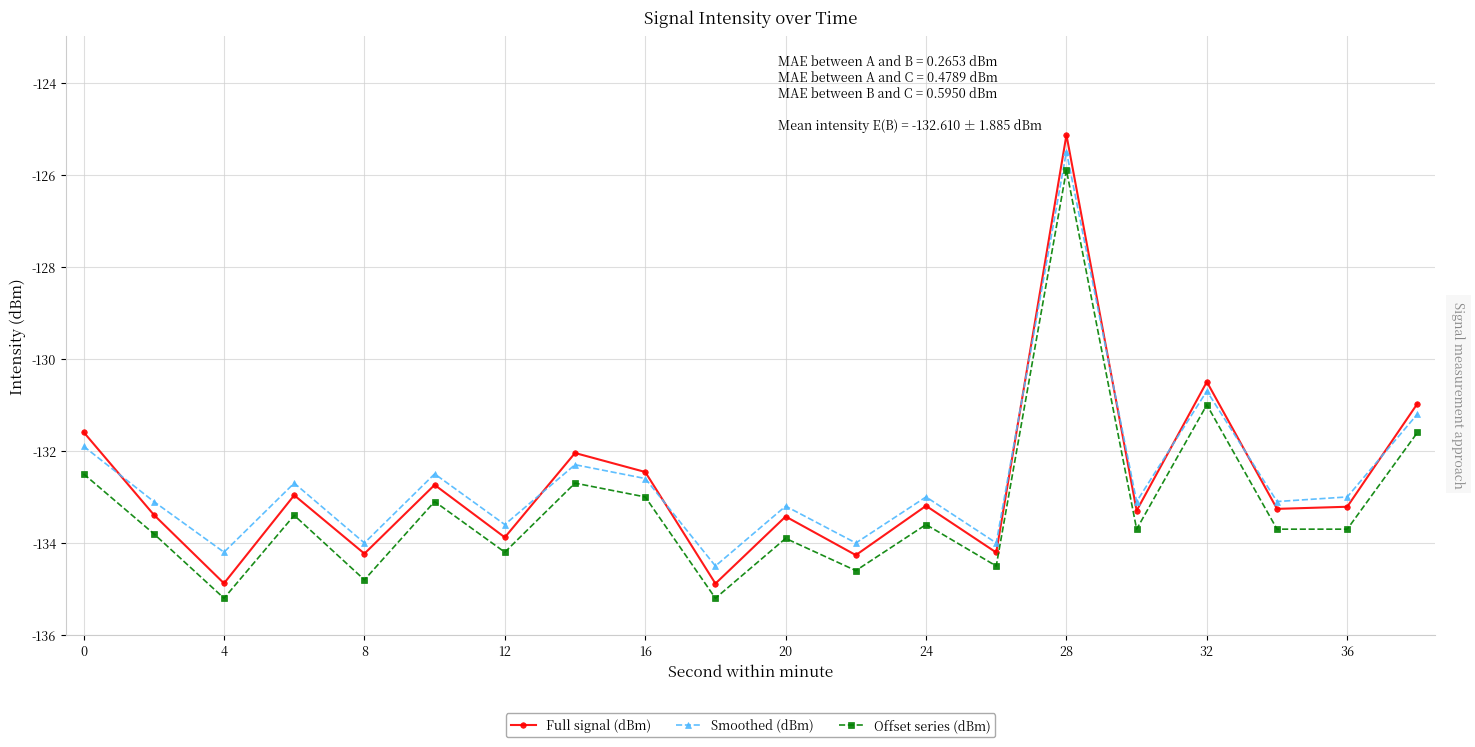

True or false: Offset series (dBm) and Smoothed (dBm) cross at least once.

False